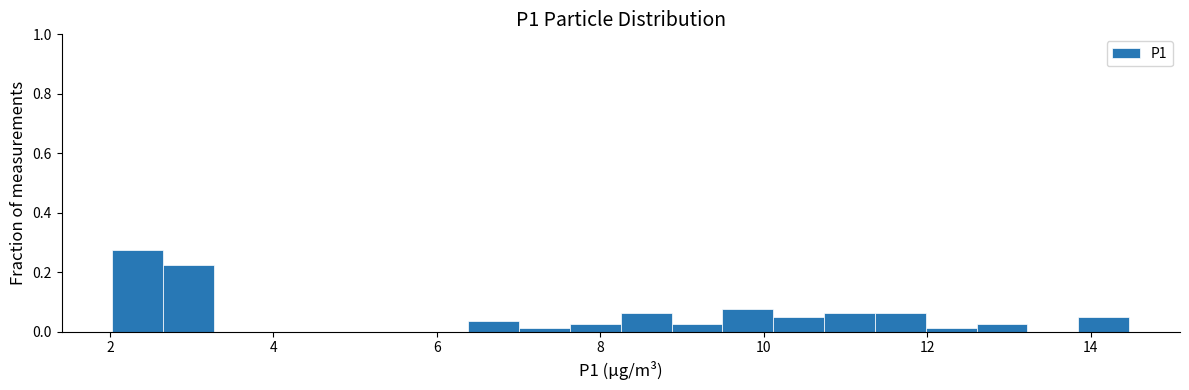

Read against the x-axis, roughly where is the centre of the tallest bar?

2.4